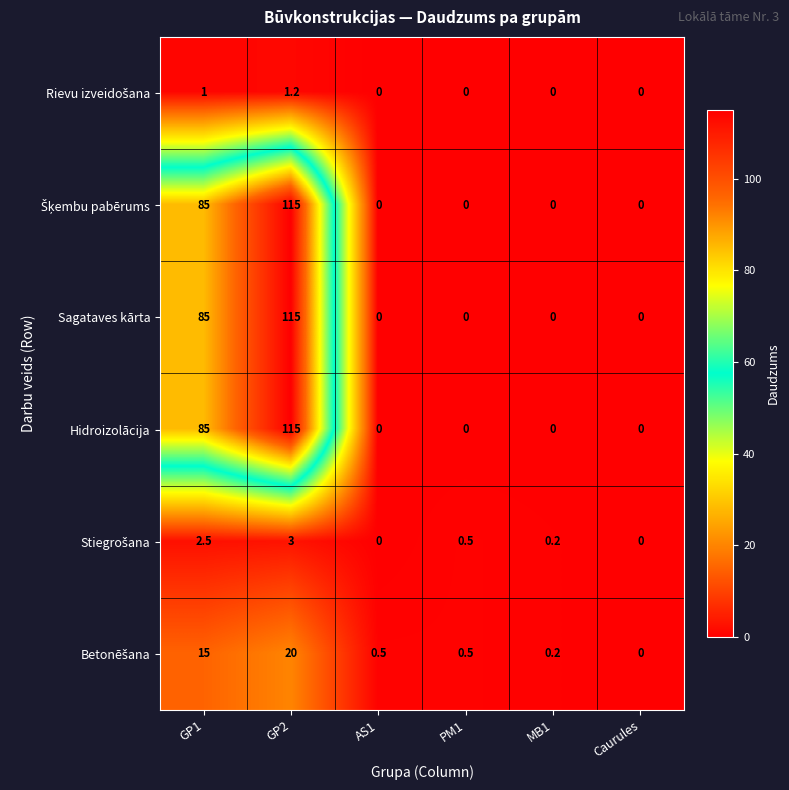

What is the difference between the second highest and minimum values in the Sagataves kārta series?

85.0